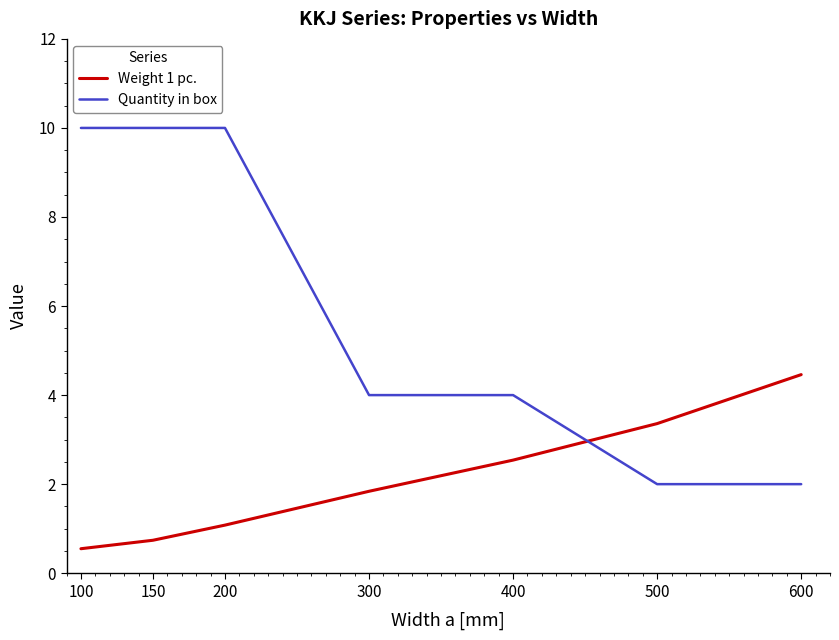

What is the difference between the Weight 1 pc. values at 200 and 600?

3.4